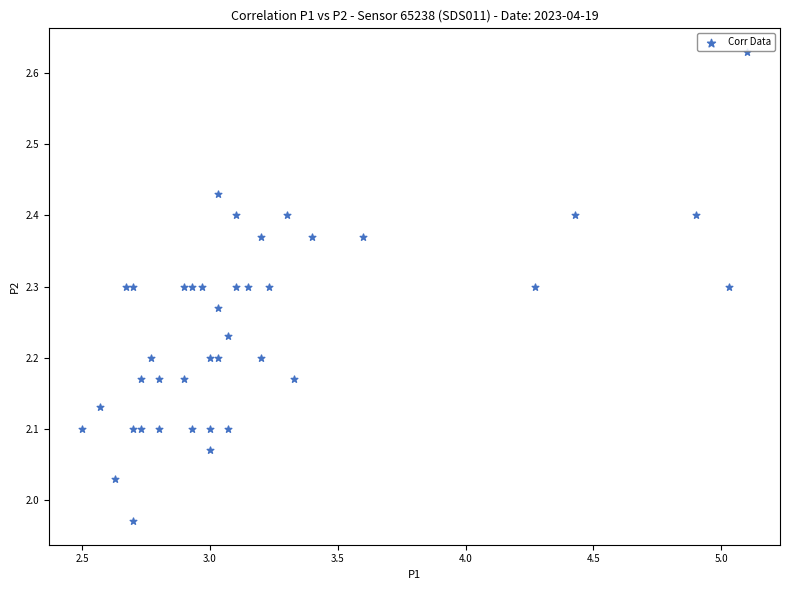

What is the range of Y values (max minus min)?

0.7